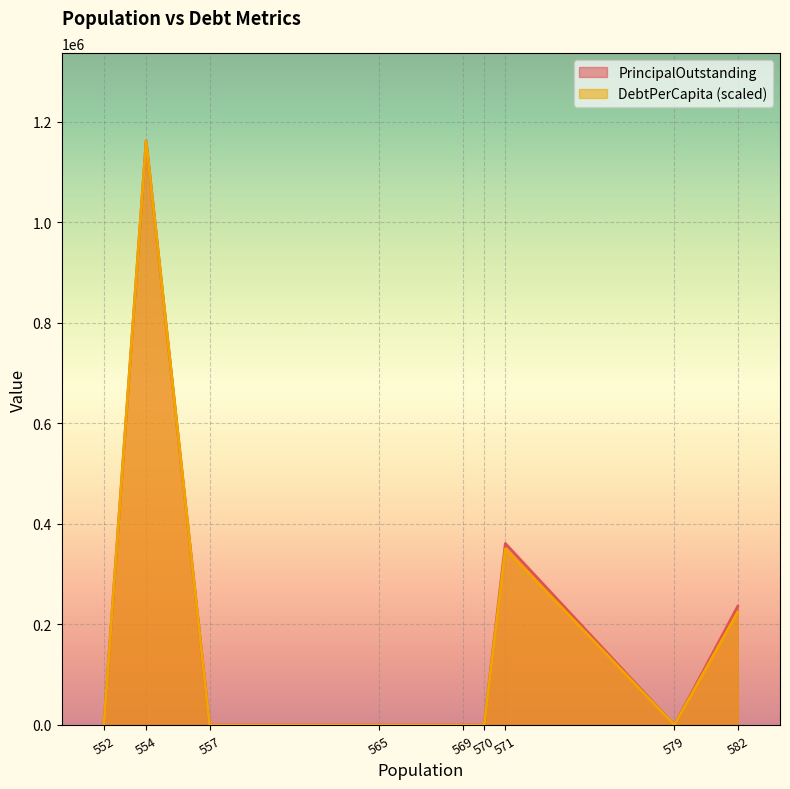

Which label corresponds to the largest value in the chart?

554